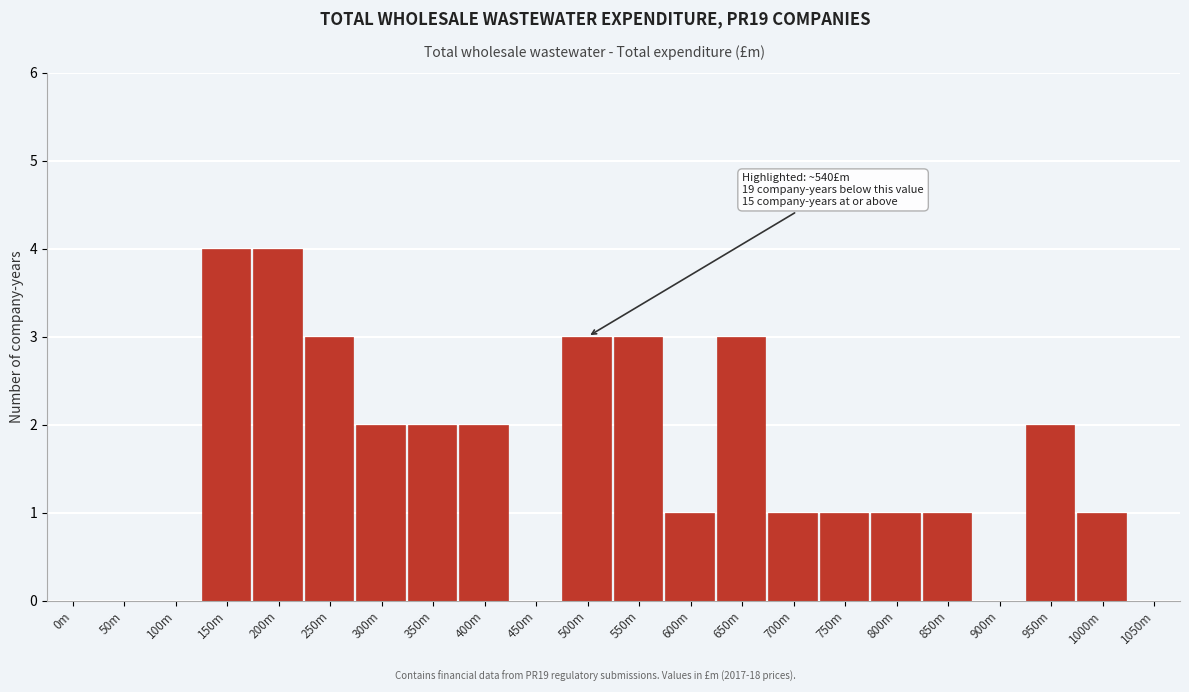

Reading left to right, list all the values displayed in this chart.

0m=0	50m=0	100m=0	150m=4	200m=4	250m=3	300m=2	350m=2	400m=2	450m=0	500m=3	550m=3	600m=1	650m=3	700m=1	750m=1	800m=1	850m=1	900m=0	950m=2	1000m=1	1050m=0